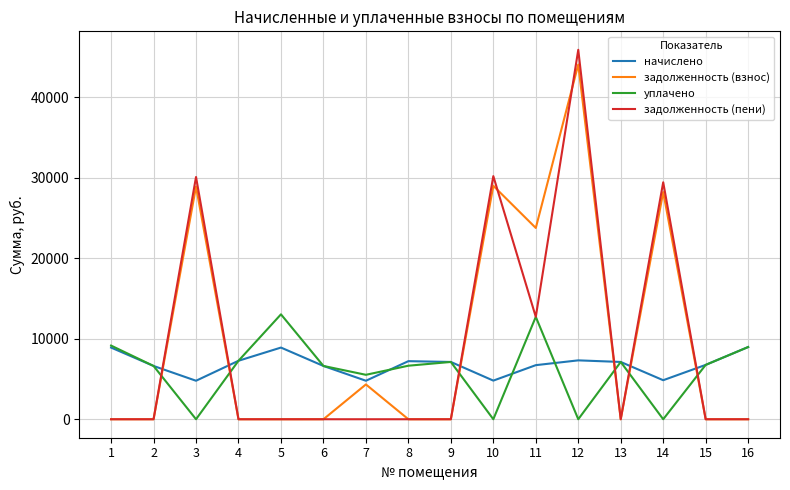

What is the maximum value shown in the chart?

45918.9